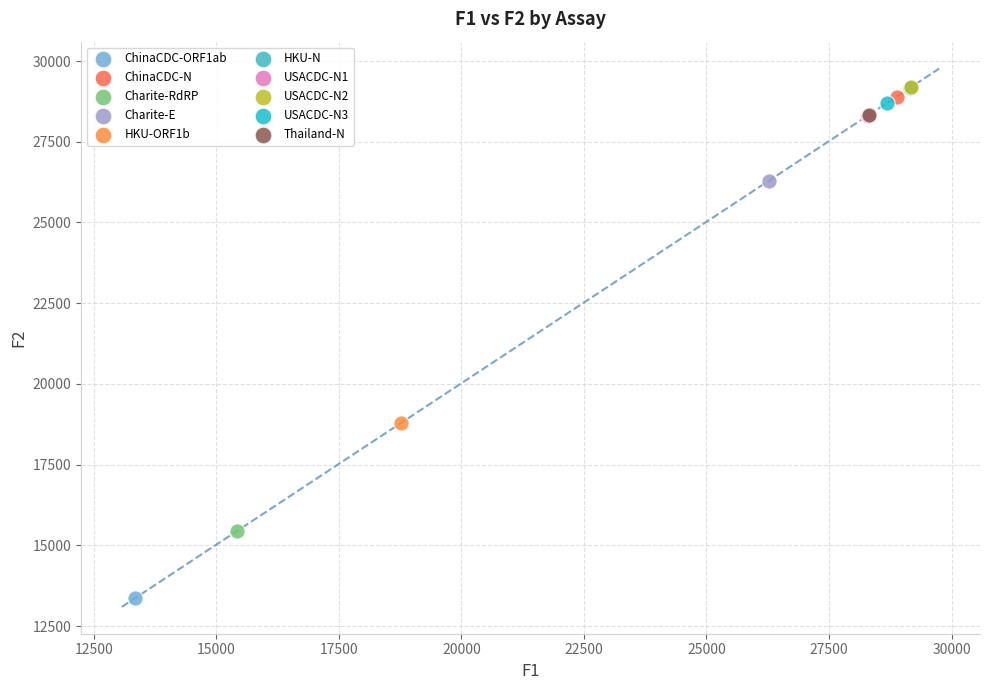

What are all the series names shown in the legend?

ChinaCDC-ORF1ab, ChinaCDC-N, Charite-RdRP, Charite-E, HKU-ORF1b, HKU-N, USACDC-N1, USACDC-N2, USACDC-N3, Thailand-N